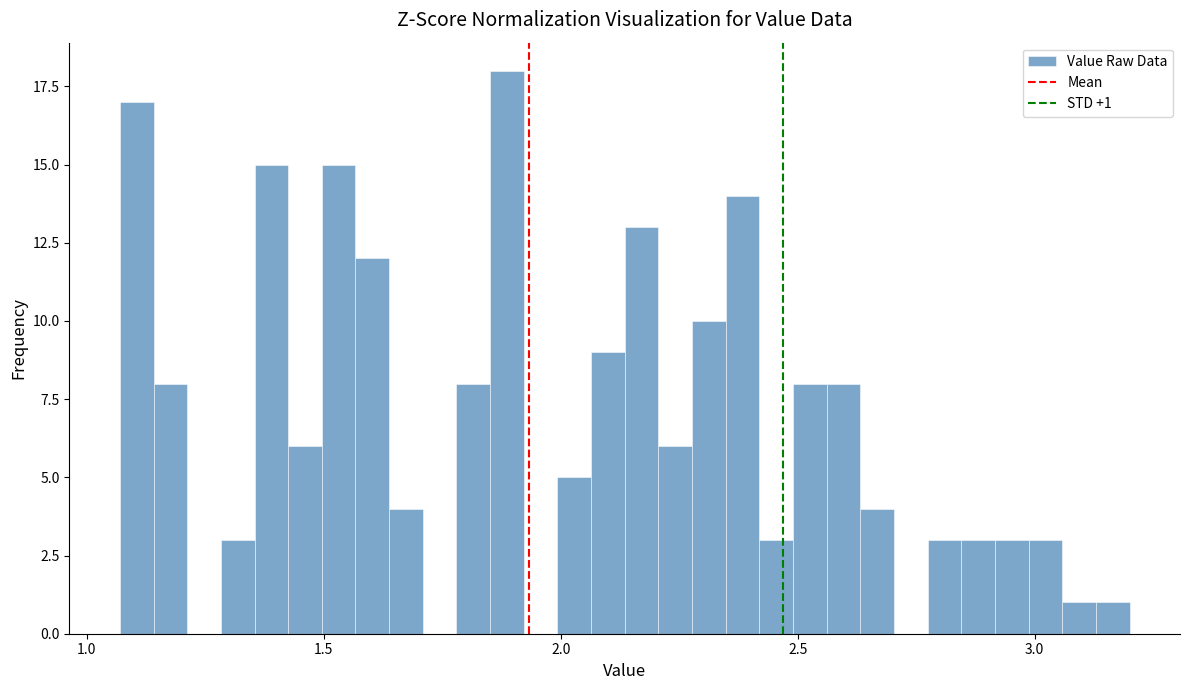

Around what value on the x-axis is the tallest bar? Give the approximate position of its centre, as read against the axis.

1.90